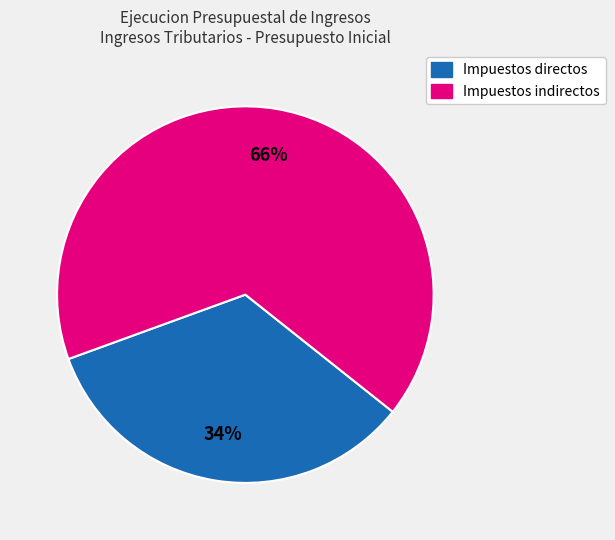

Which category has the biggest portion of the pie?

Impuestos indirectos